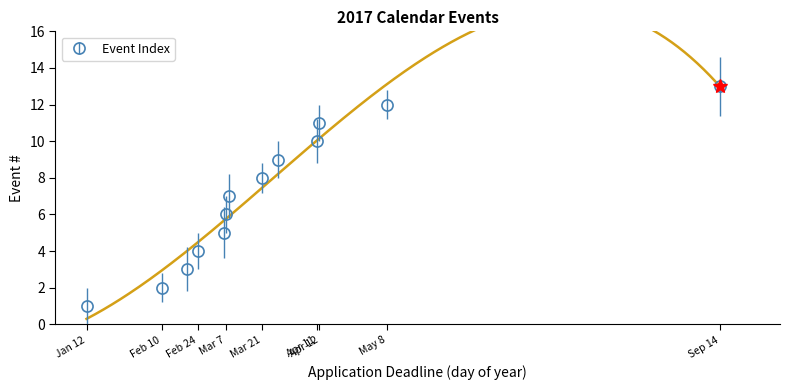

What is the maximum value shown in the chart?

13